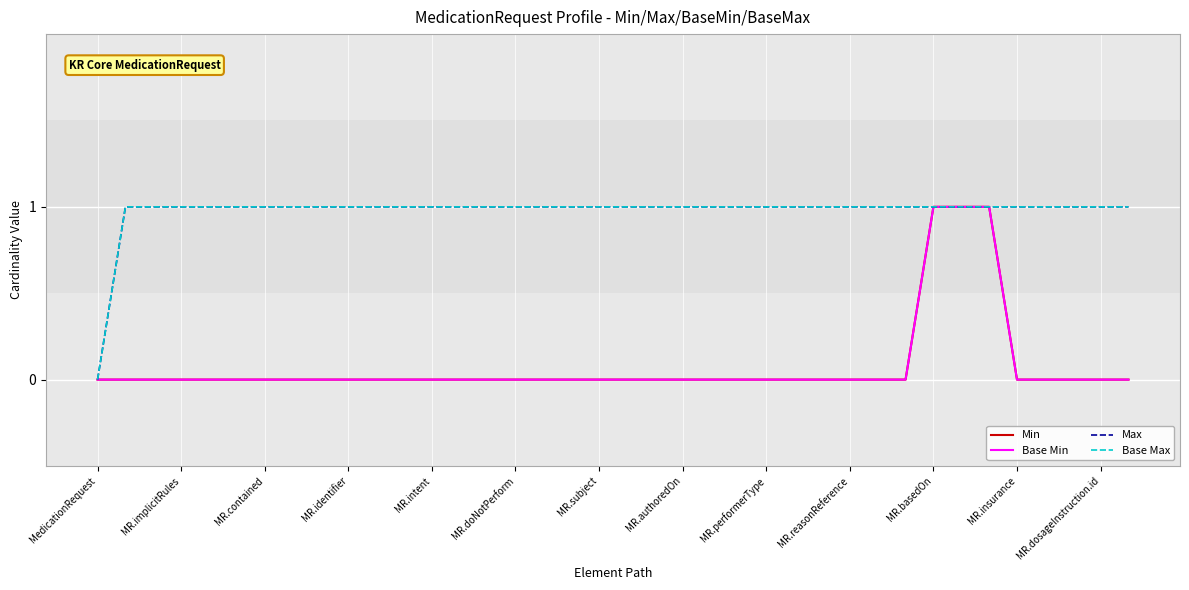

Does the chart display data point markers on the line(s)?

No